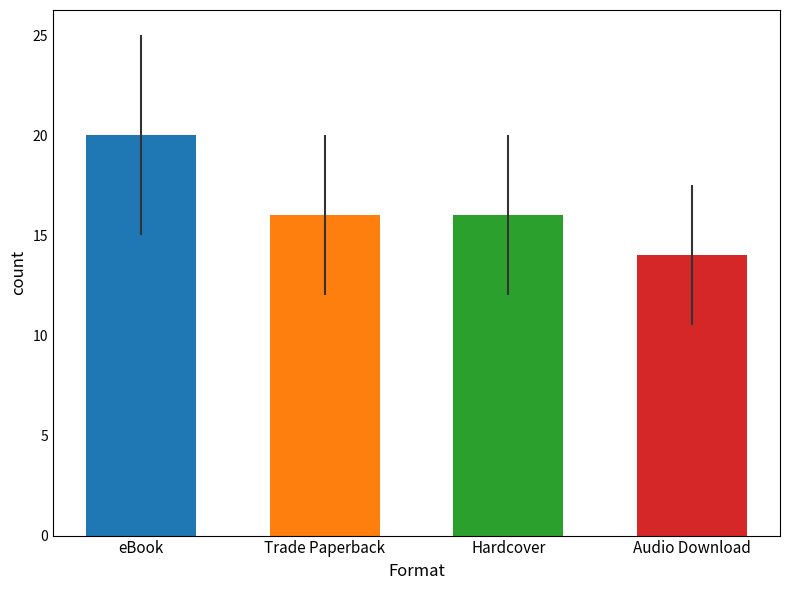

Count the values in the range 16 to 20.

3